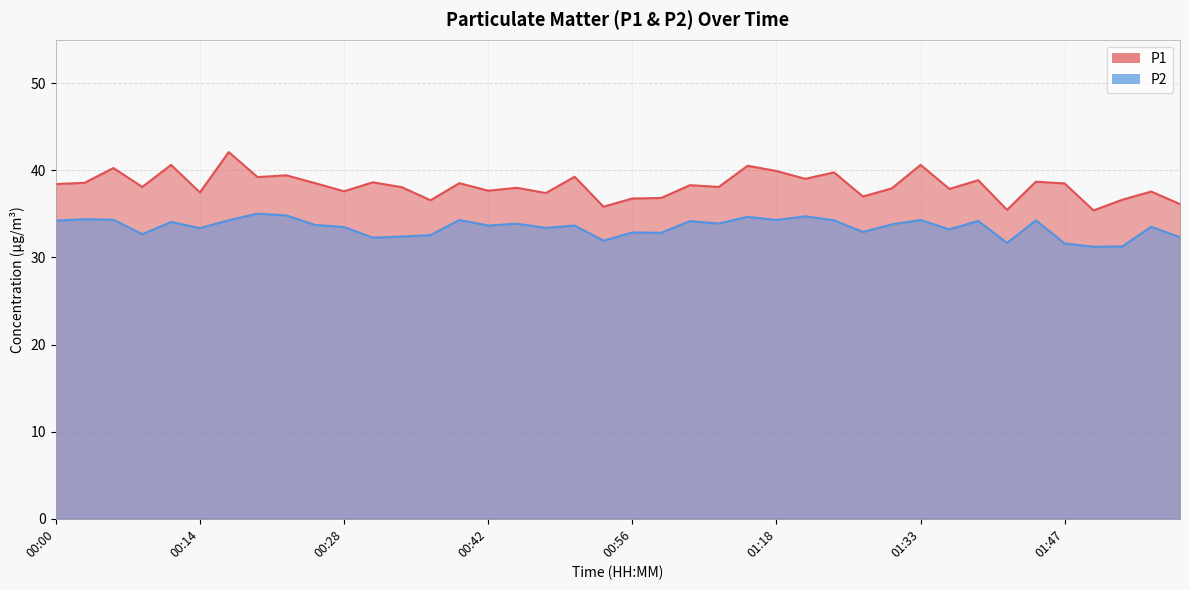

At which category does P1 reach its first local peak?

00:06